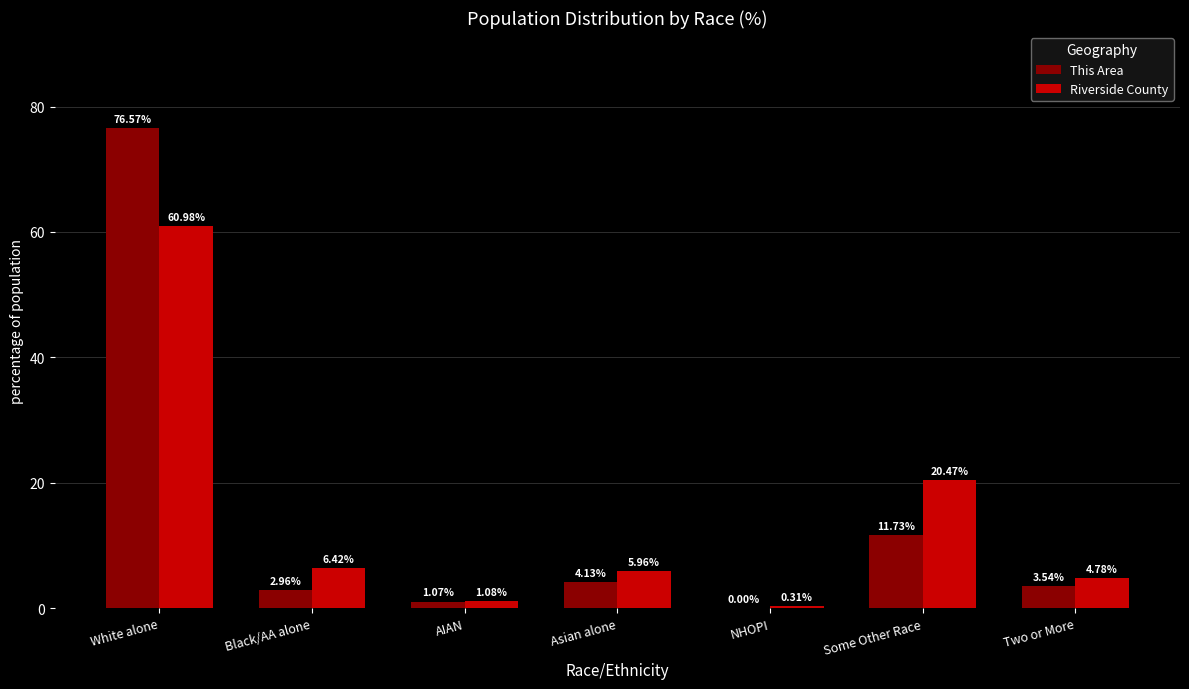

Which series changed the most between Some Other Race and Two or More?

Riverside County